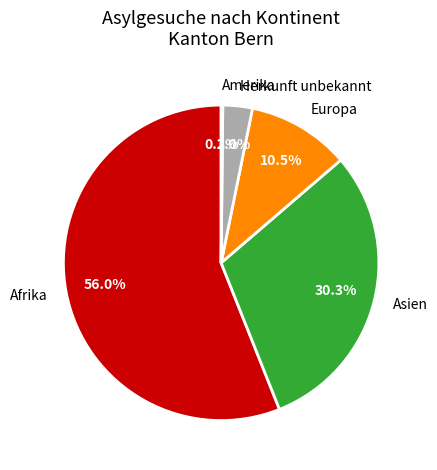

Which category has the biggest portion of the pie?

Afrika